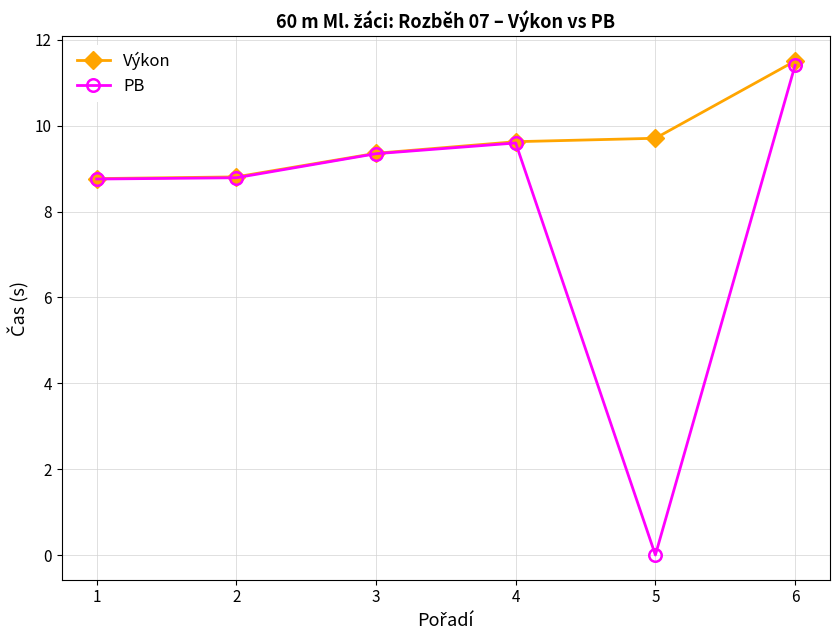

What is the total value across all series at 1?

17.5